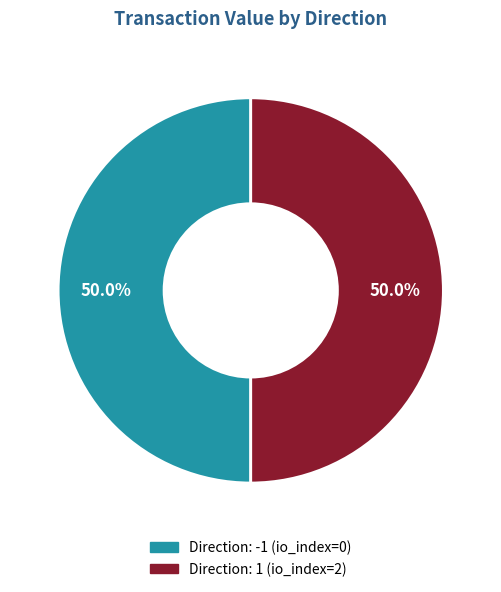

What is the smallest slice in the pie chart?

tx_type: Regular (direction -1)